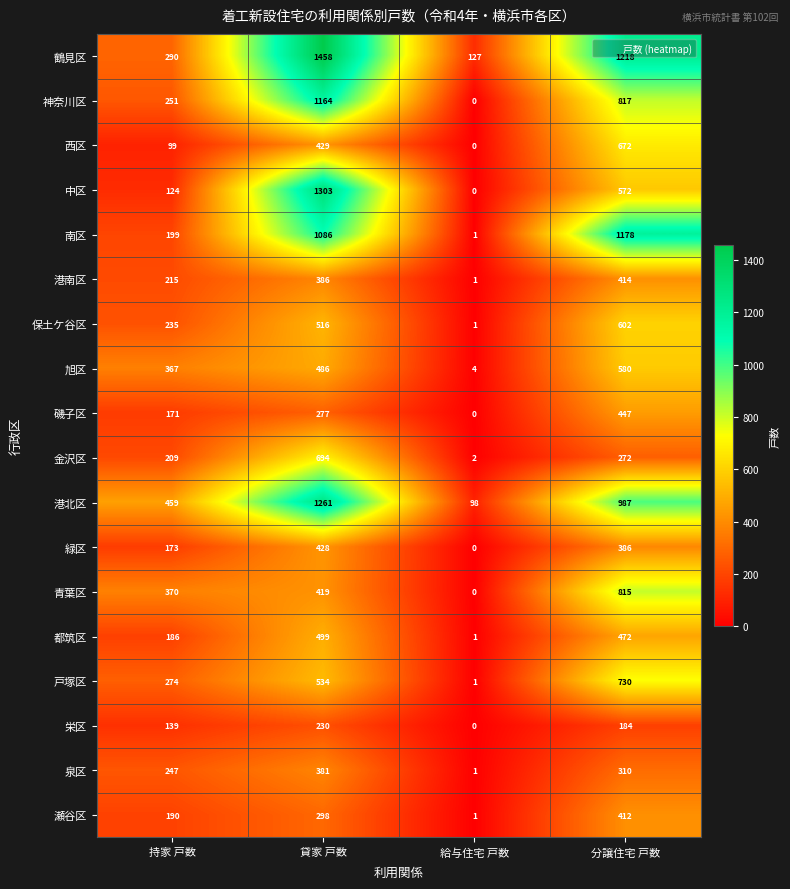

How many data points in 鶴見区 are less than 1218?

2